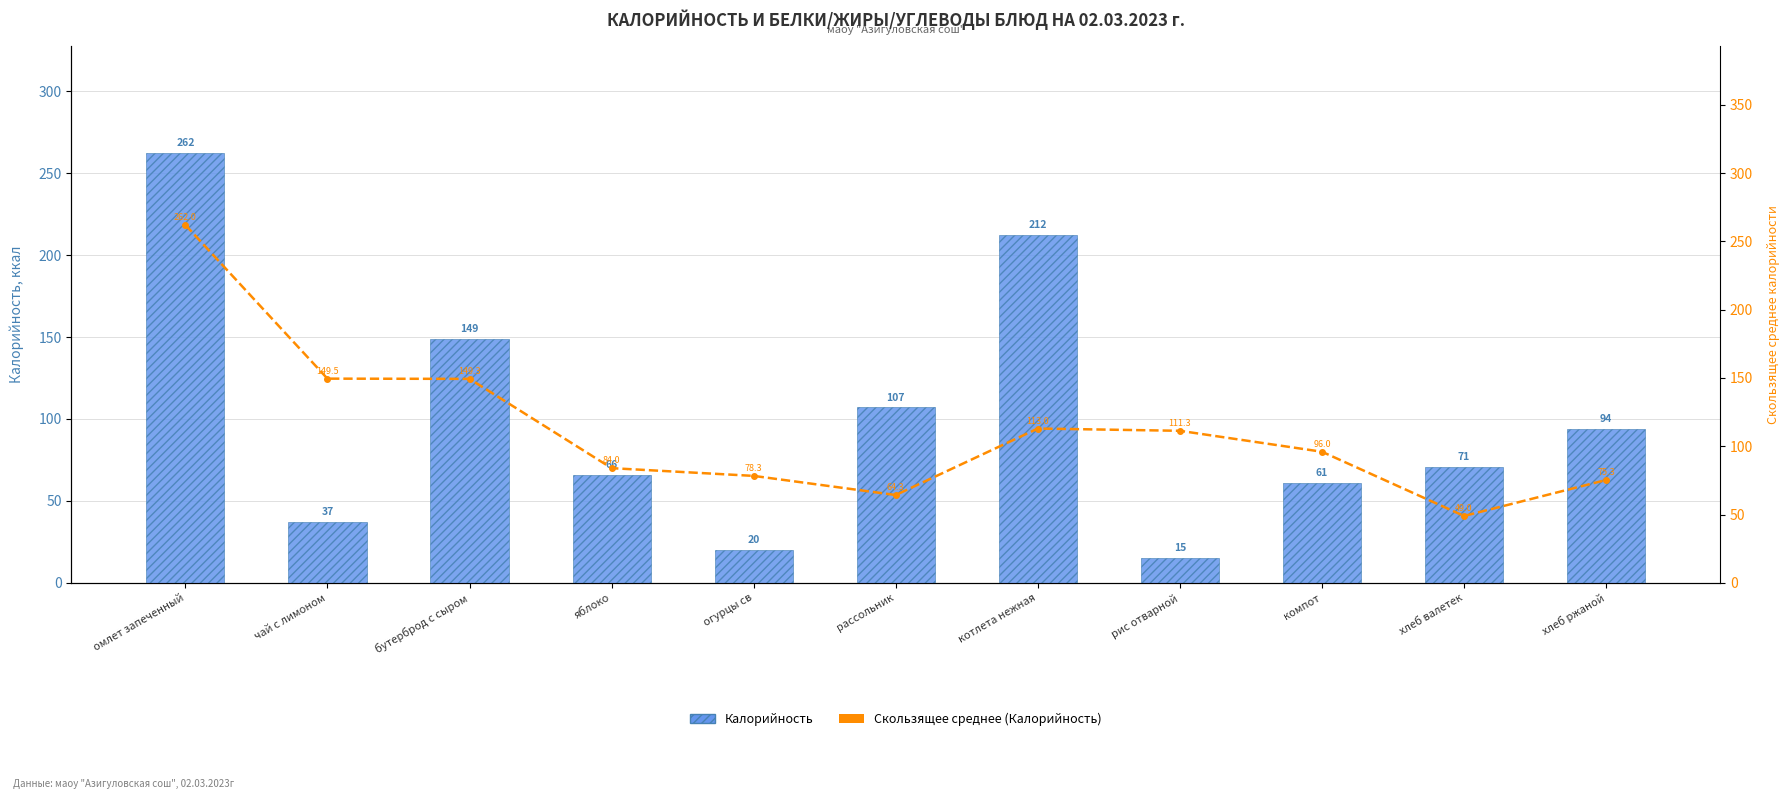

What is the label of the 1st bar from the right?

хлеб ржаной